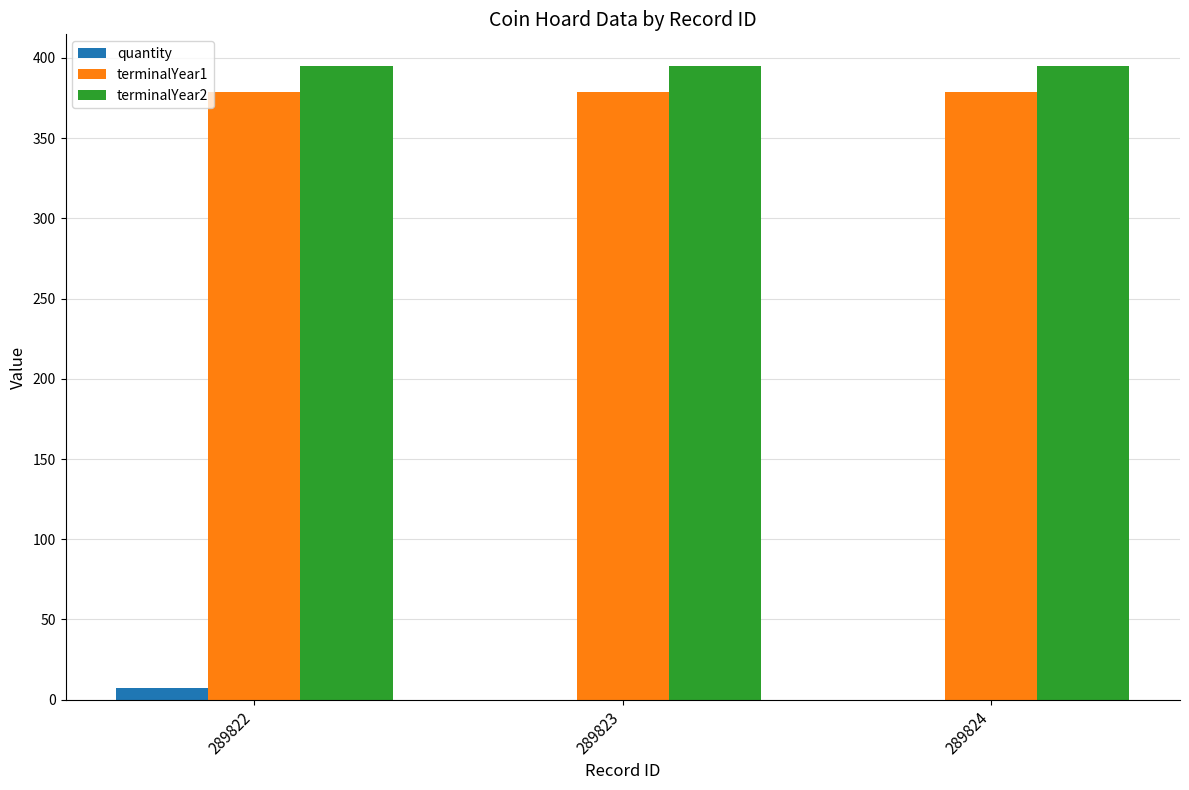

The terminalYear2 series shows 395 at 289822. True or false?

True